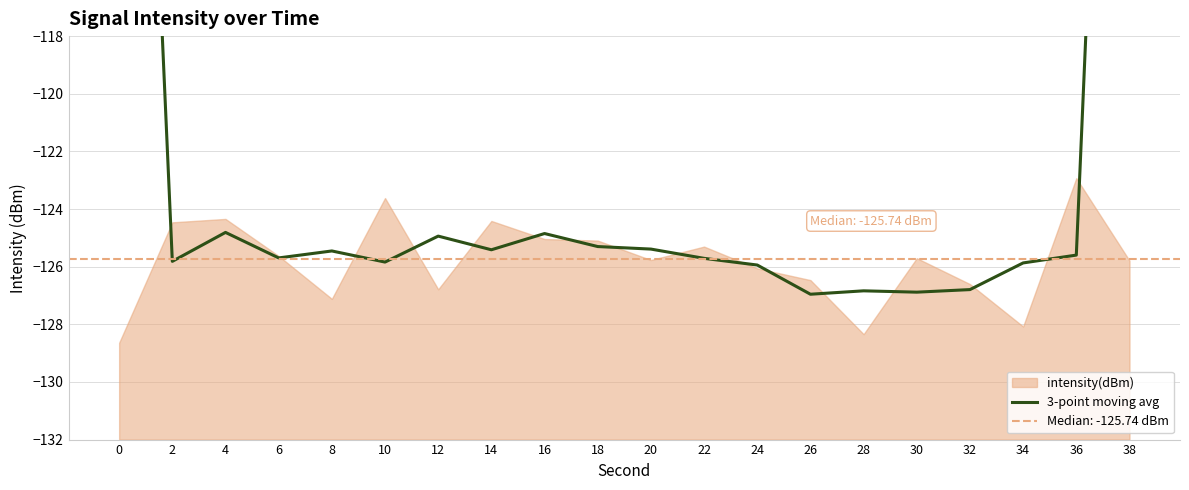

How many values are below -125?

15